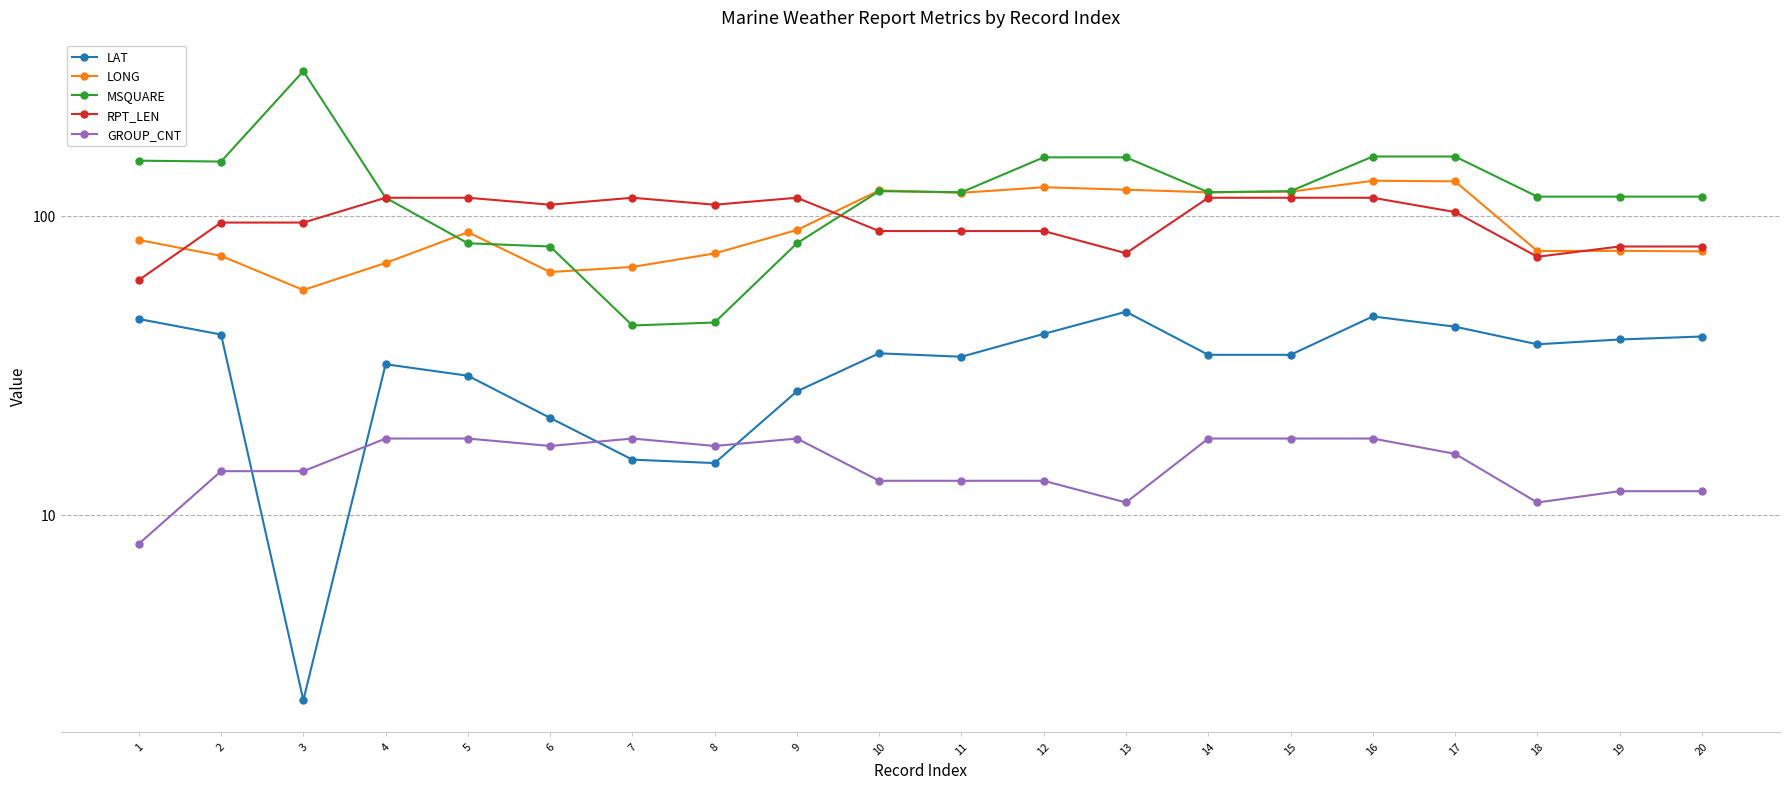

In MSQUARE, how many points are lower than both neighbors (excluding endpoints)?

4